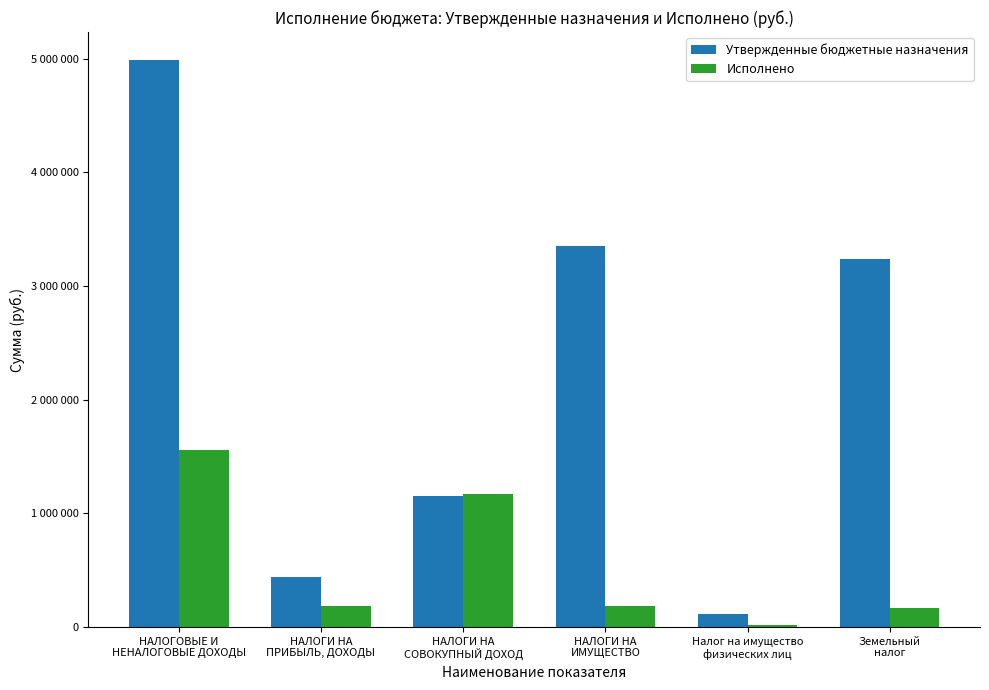

What is the average value of the Исполнено series?

547103.0